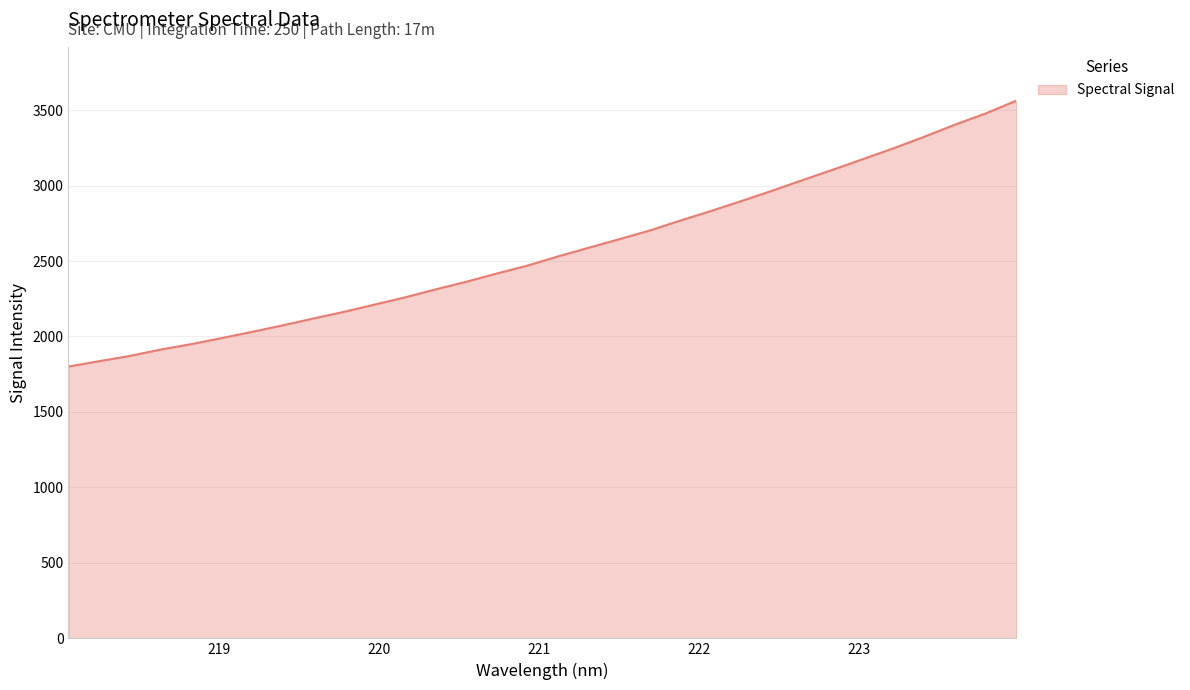

What is the smallest value displayed?

1800.6